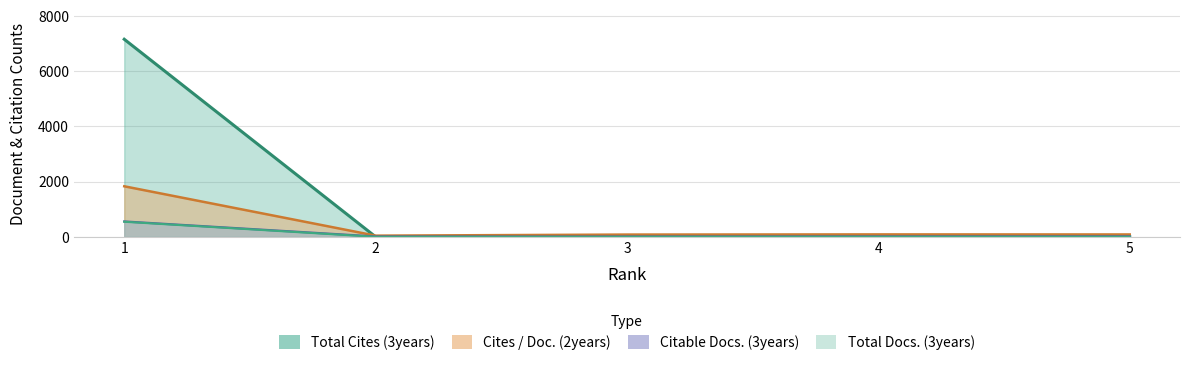

True or false: Total Cites (3years) and Total Docs. (3years) intersect in this chart.

False